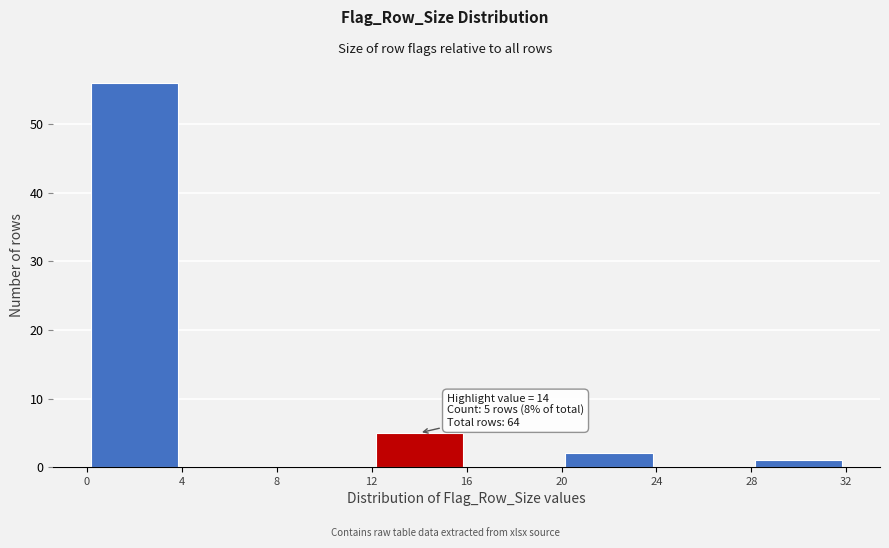

Over which range of the x-axis is the bar tallest?

0 to 4